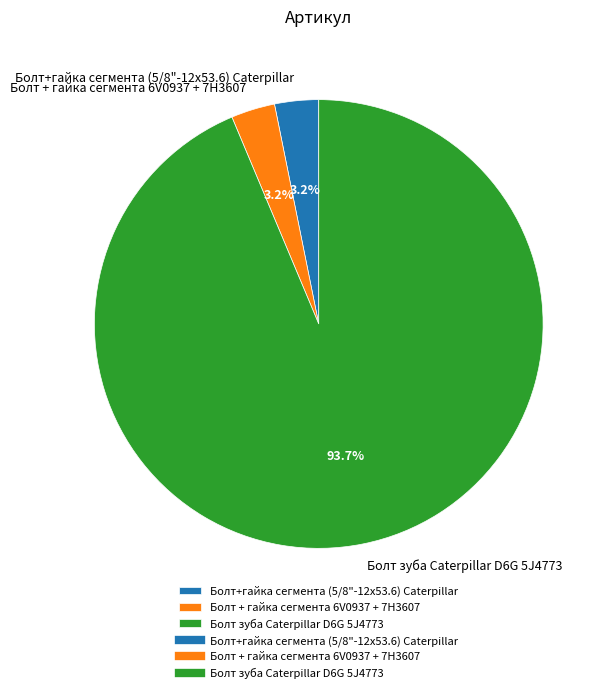

Which category has the biggest portion of the pie?

Болт зуба Caterpillar D6G 5J4773